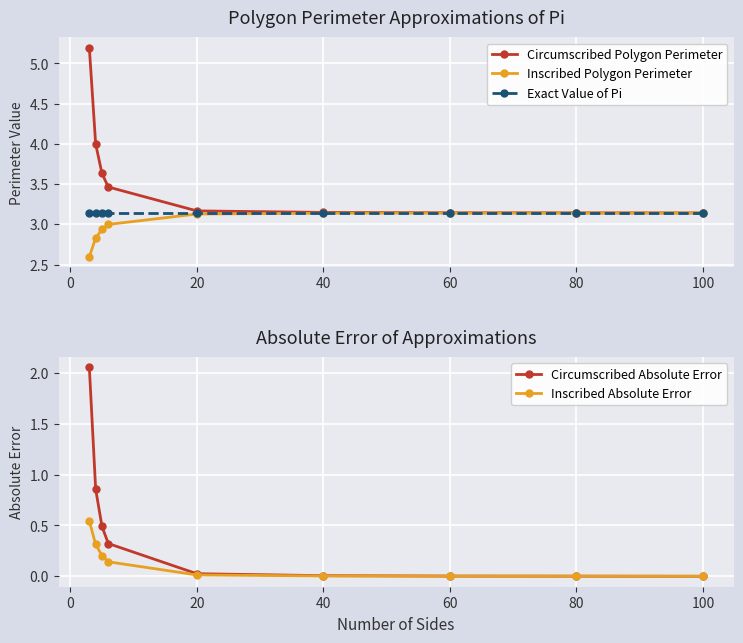

True or false: Exact Value of Pi has a value of 4.1 at 80.

False